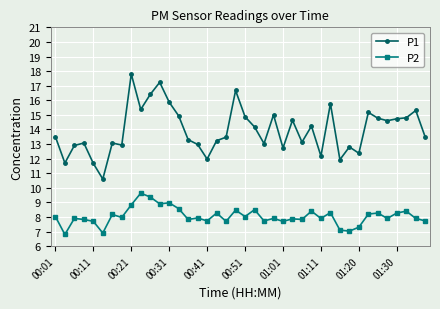

Rank the series by their average value, from lowest to highest.

P2, P1